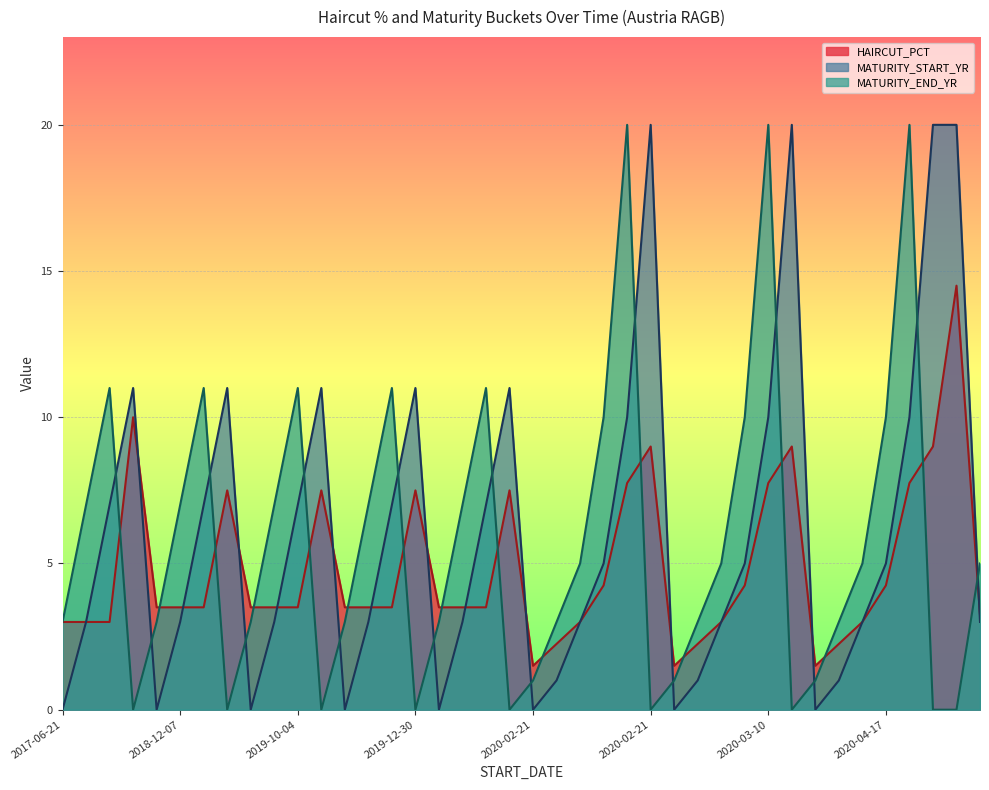

At how many categories does at least one series exceed 7?

20